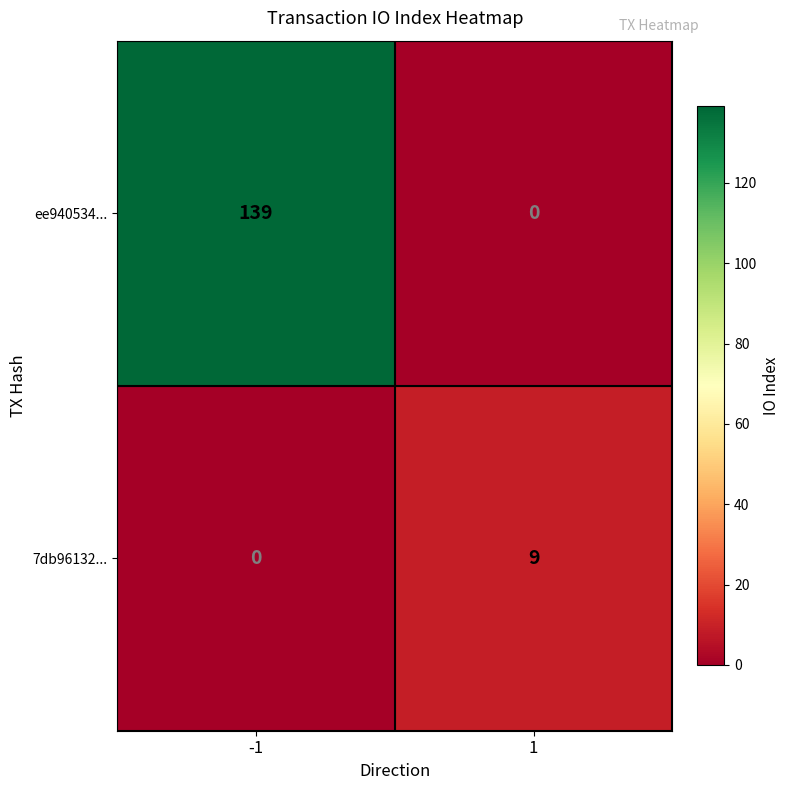

What is the sum of the ee940534... values at -1 and 1?

139